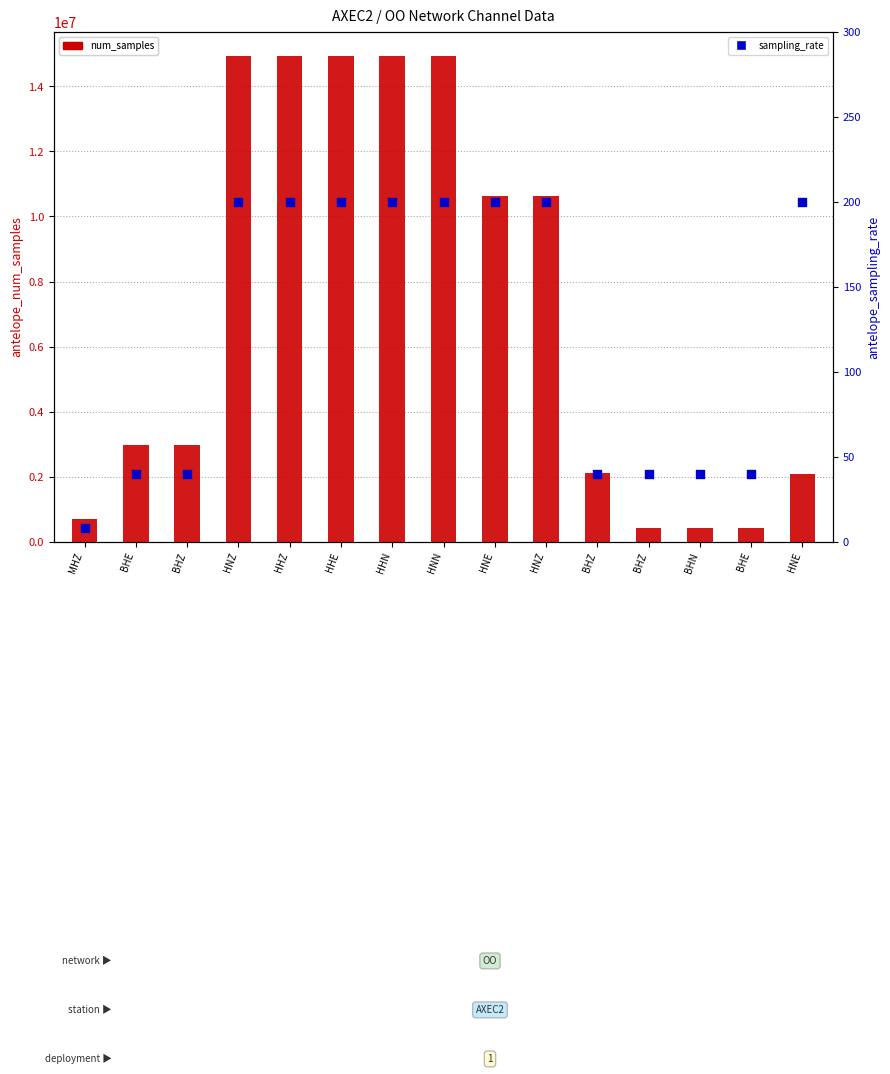

What is the total value across all series at HHZ?

14926615